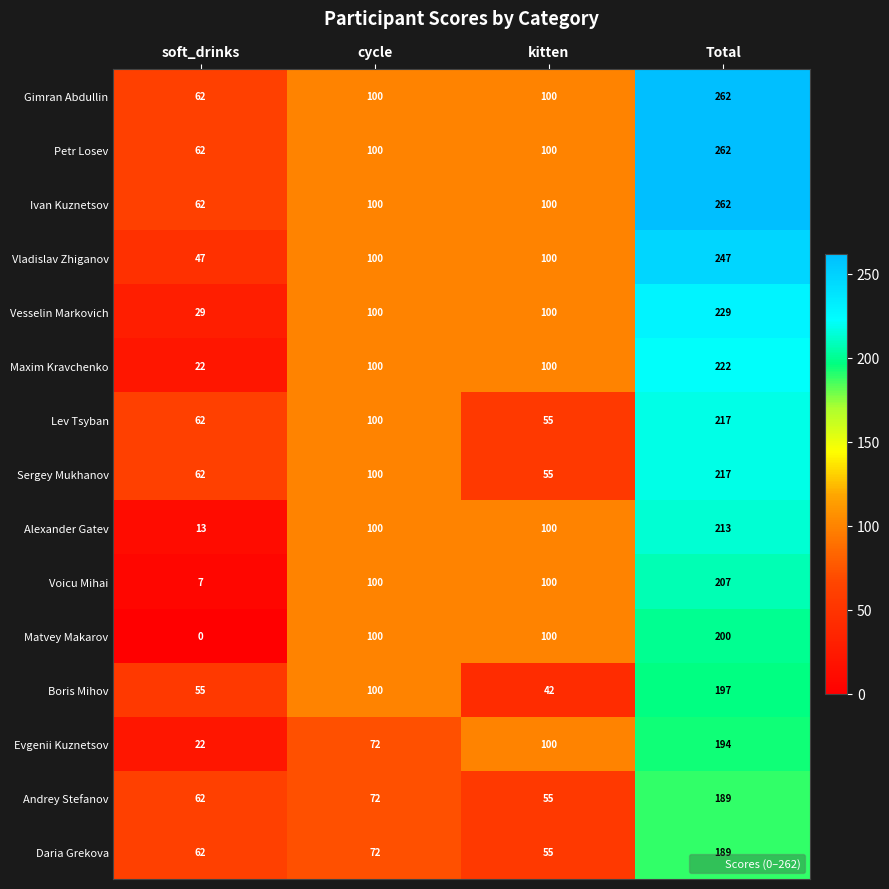

What is the greatest value displayed?

262